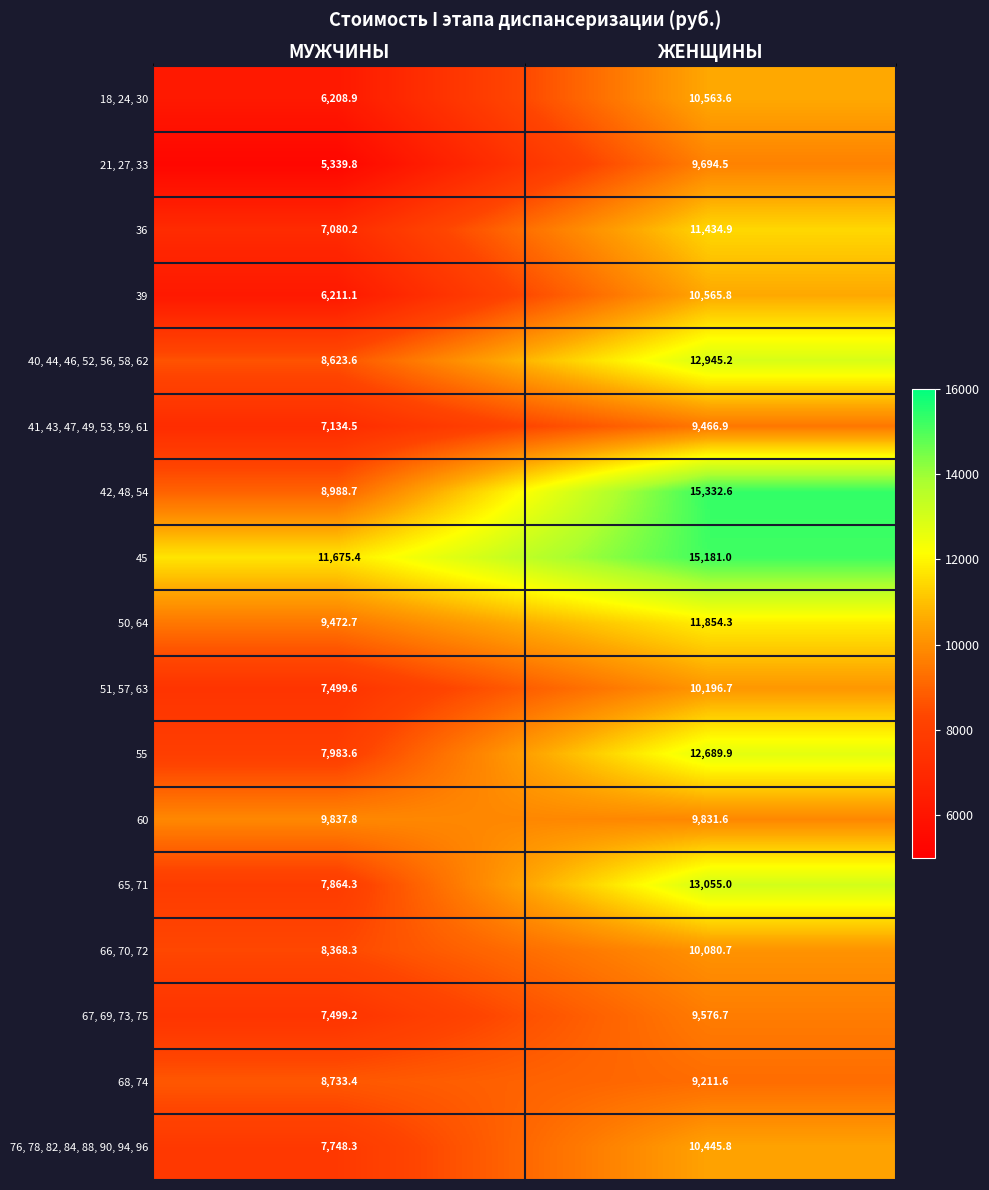

At which category is the sum across all series the highest?

ЖЕНЩИНЫ